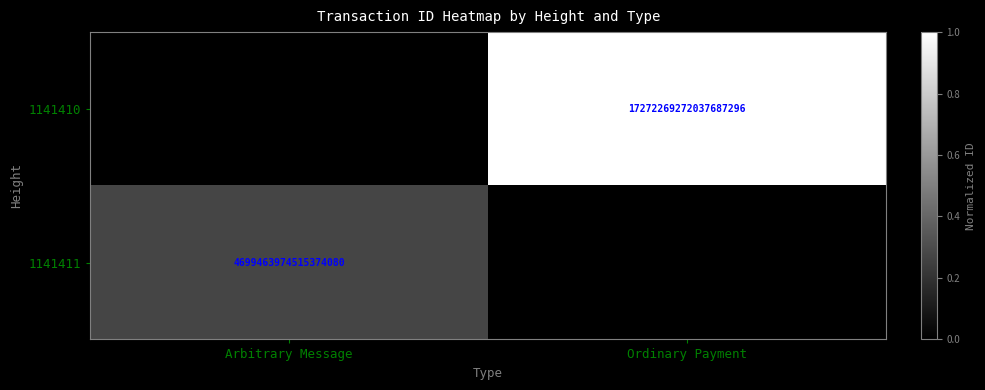

At how many categories does at least one series exceed 0?

2